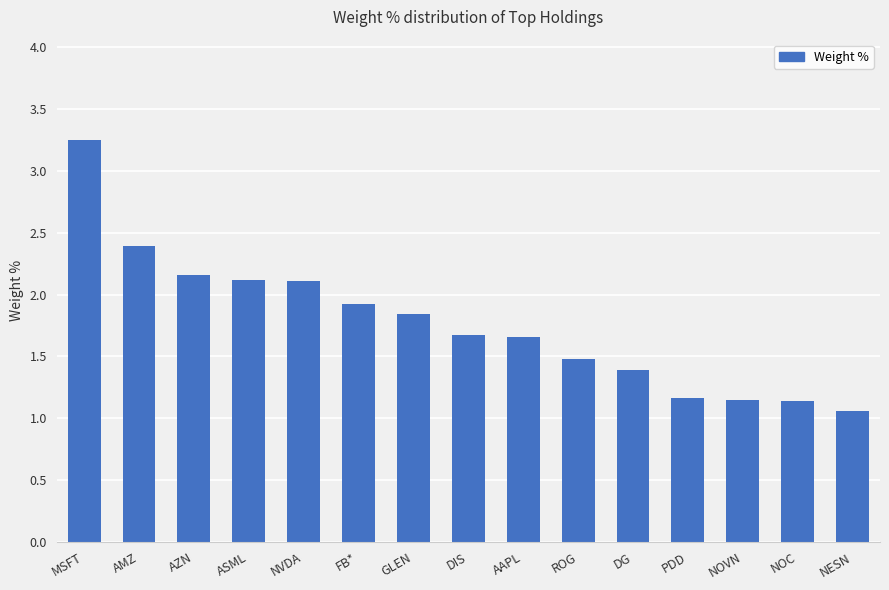

The chart shows a value of 1.4 at DG. True or false?

True